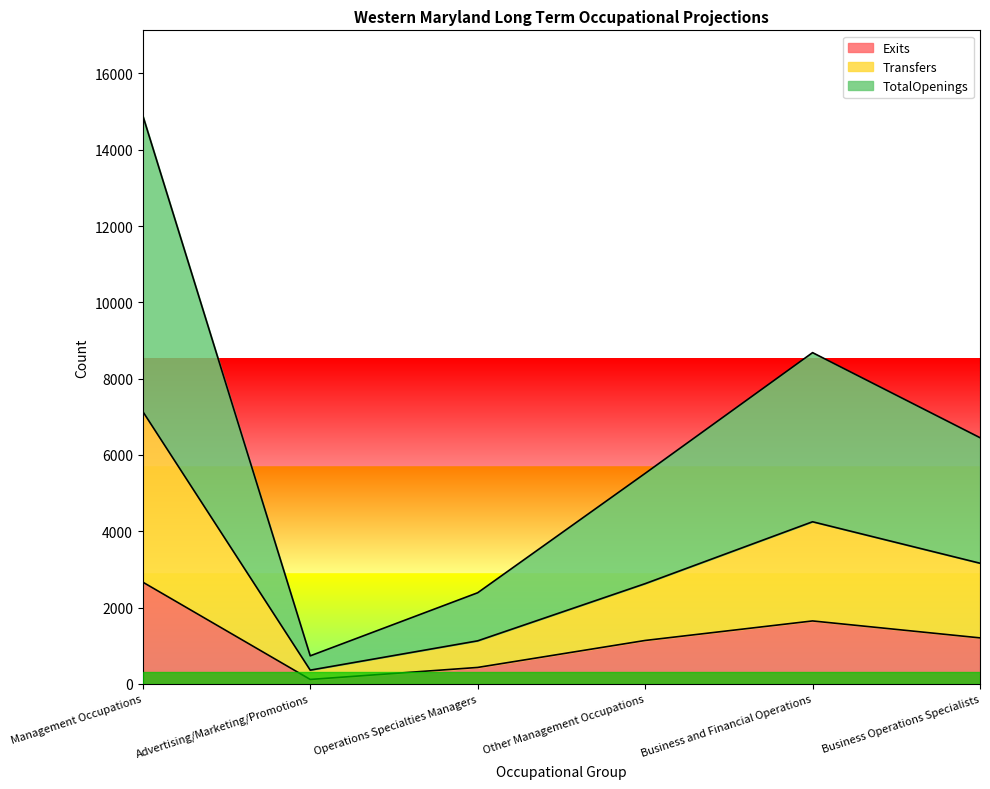

Where does the Exits series first go above 1204?

Management Occupations